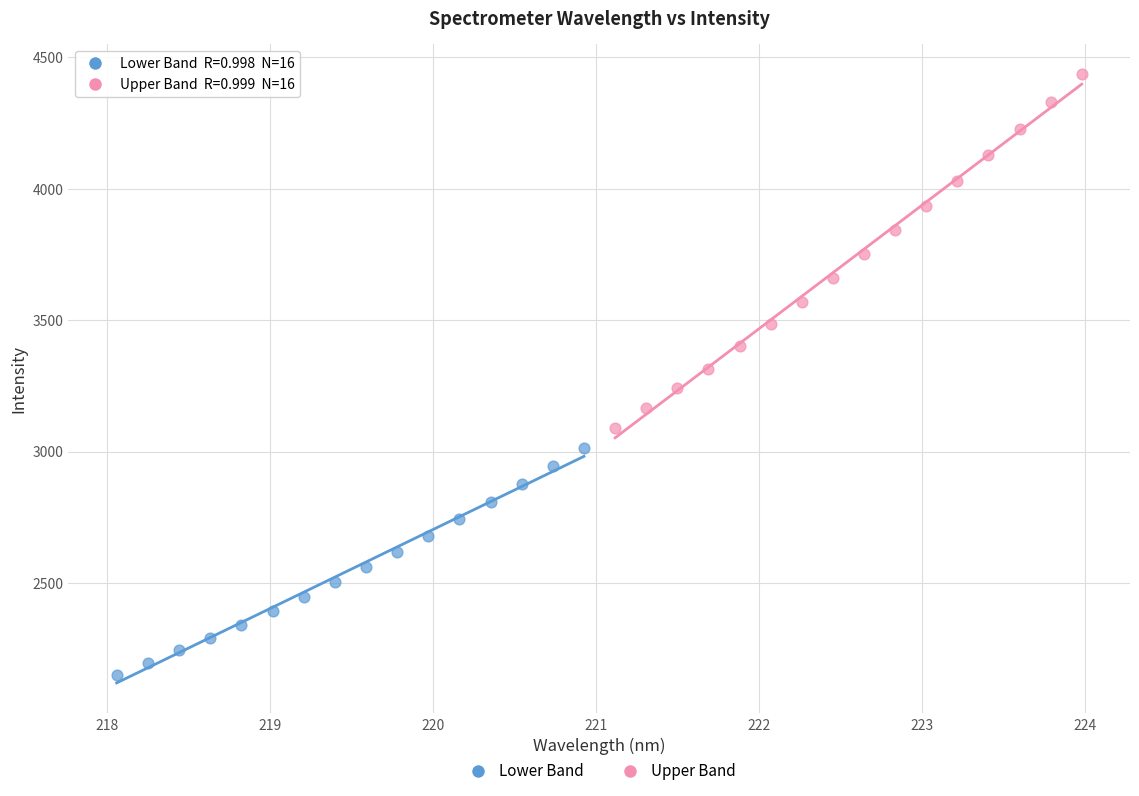

Which series contains the lowest Y value?

Lower Band